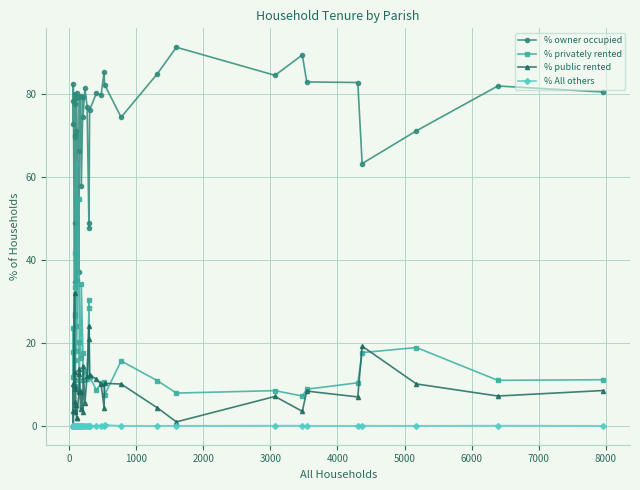

True or false: % privately rented and % All others intersect in this chart.

False